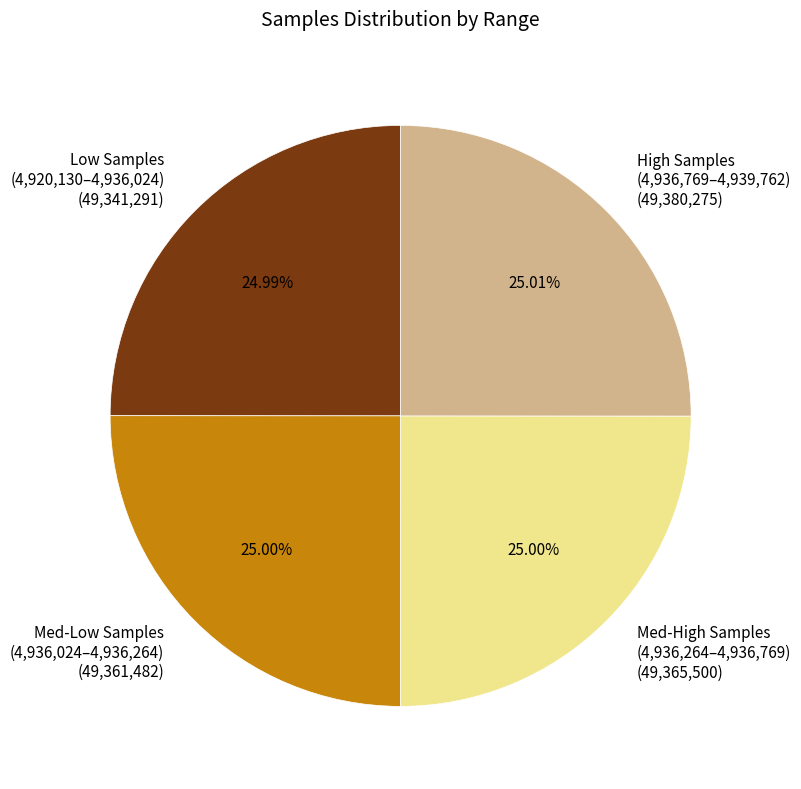

Does any single category account for the majority?

No